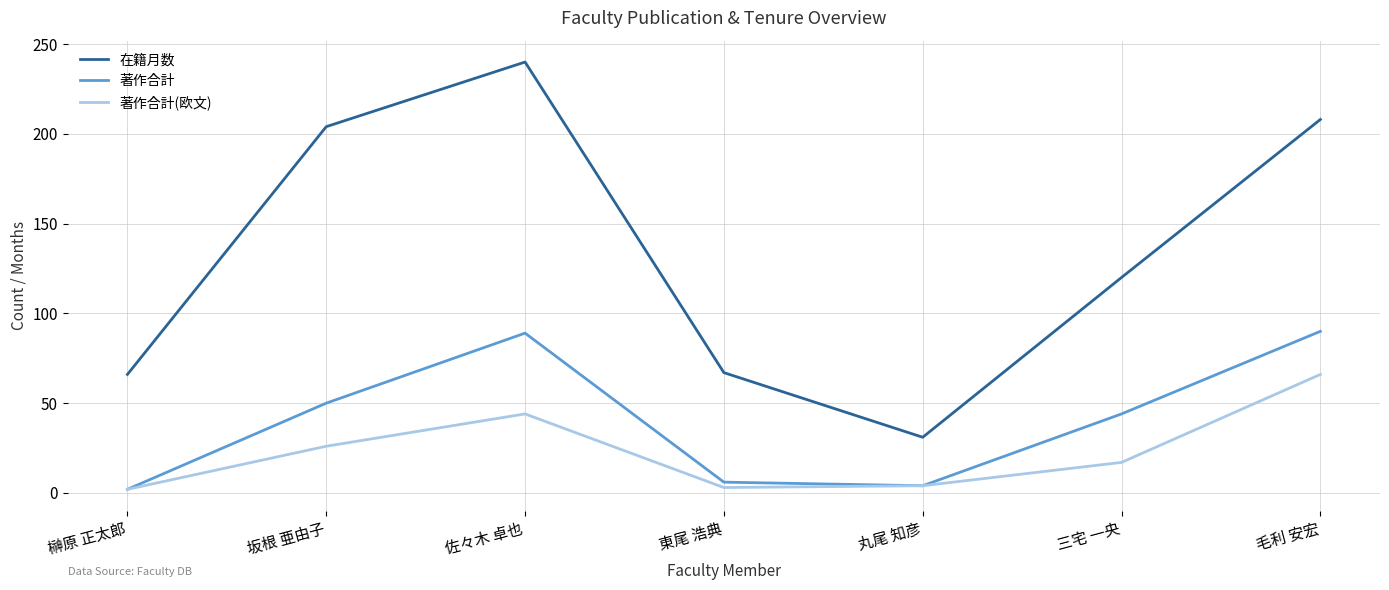

List the series in order of their peak value, lowest first.

著作合計(欧文), 著作合計, 在籍月数